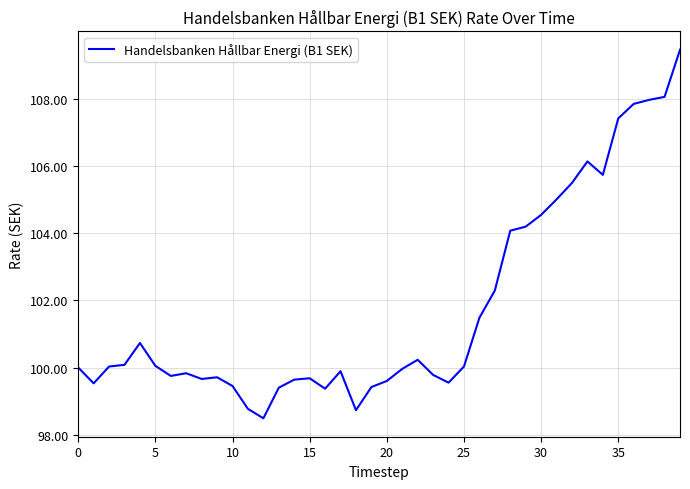

What is the sum of all values?

4071.0